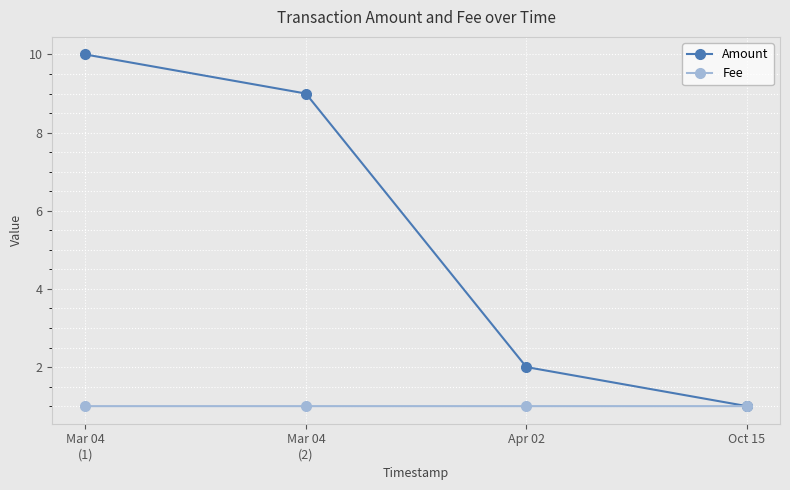

Count the Amount values in the range 2 to 10.

3